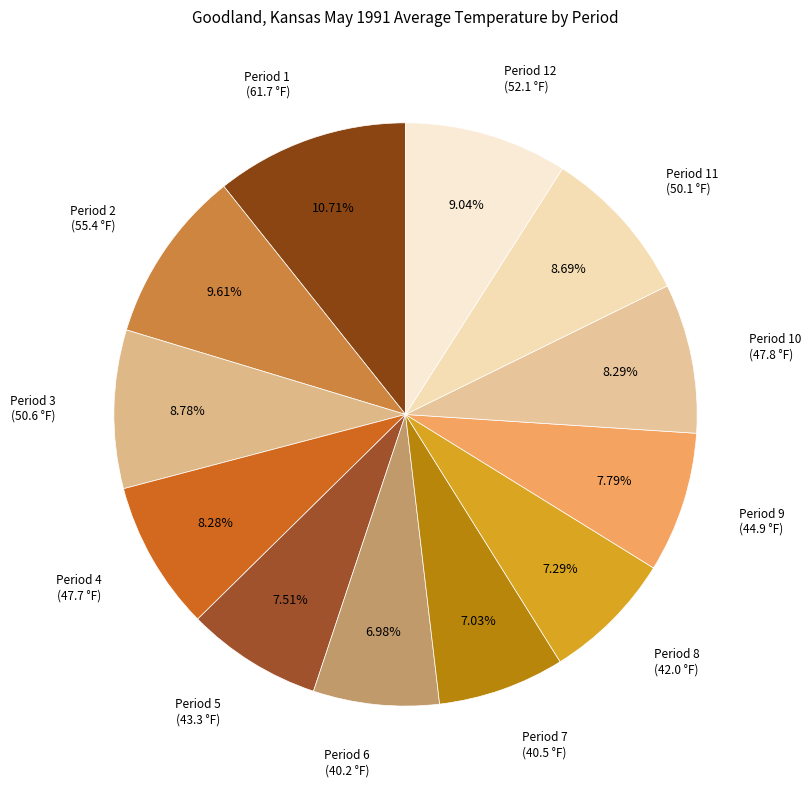

Rank the categories by value from lowest to highest.

Period 6, Period 7, Period 8, Period 5, Period 9, Period 4, Period 10, Period 11, Period 3, Period 12, Period 2, Period 1